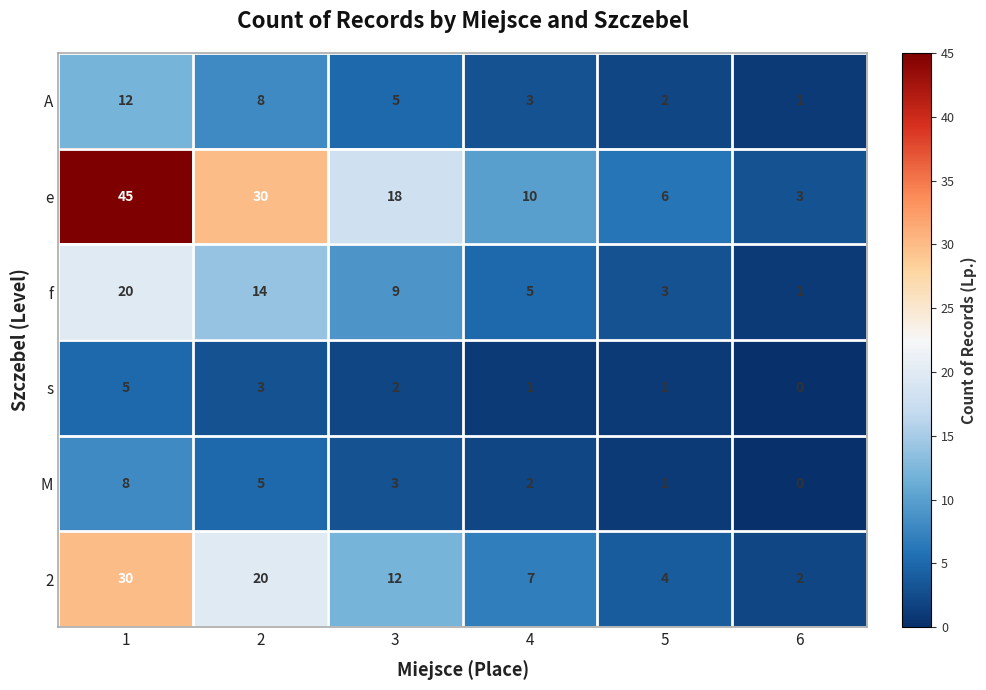

The value of s at 2 is 3. True or false?

True